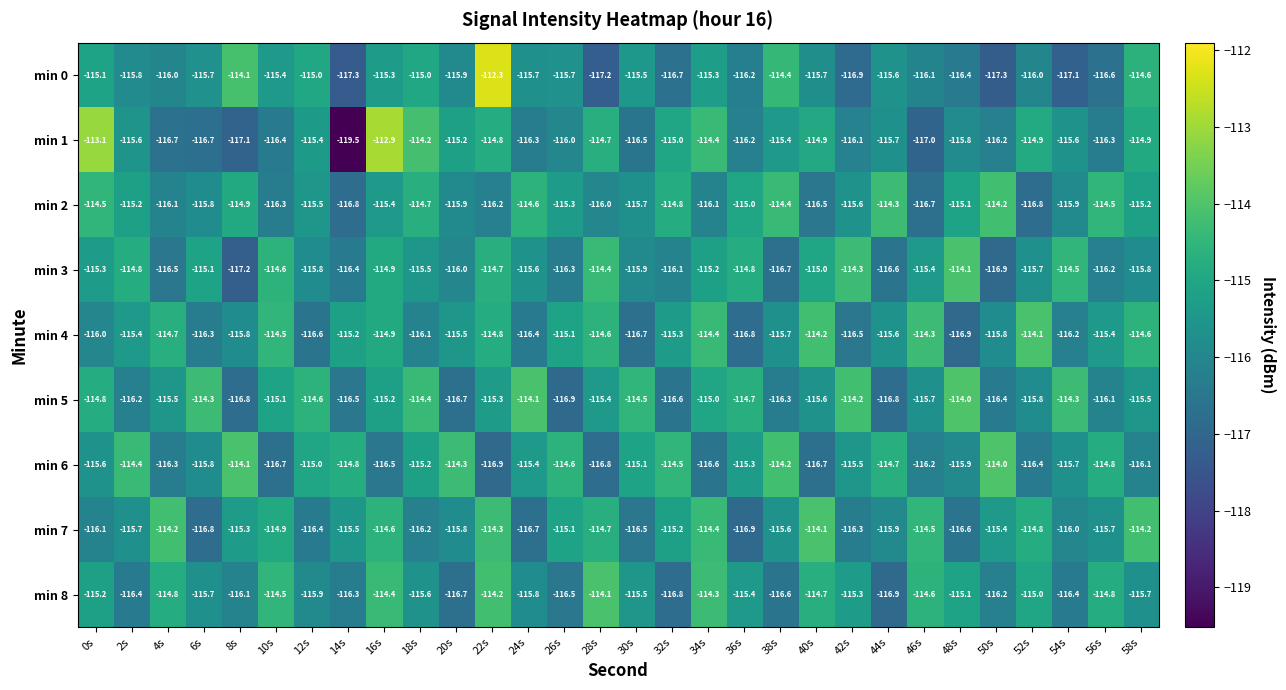

Count the number of categories in the chart.

30